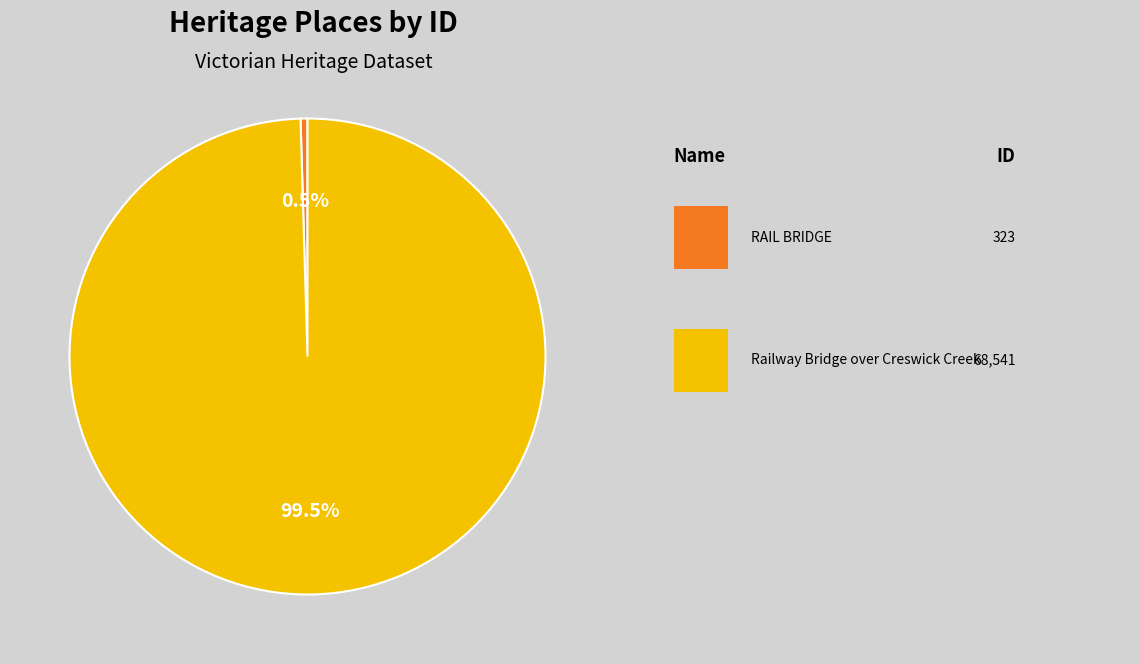

Is there any slice that represents more than half of the pie?

Yes